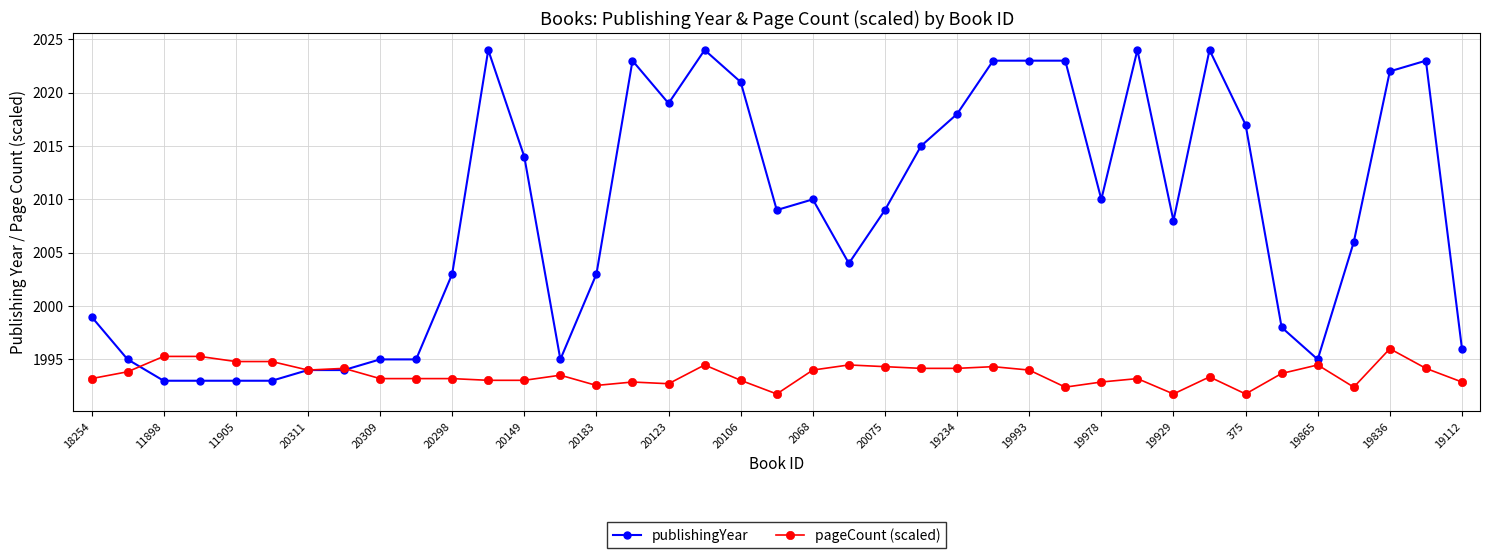

Which series has the largest total across all categories?

publishingYear